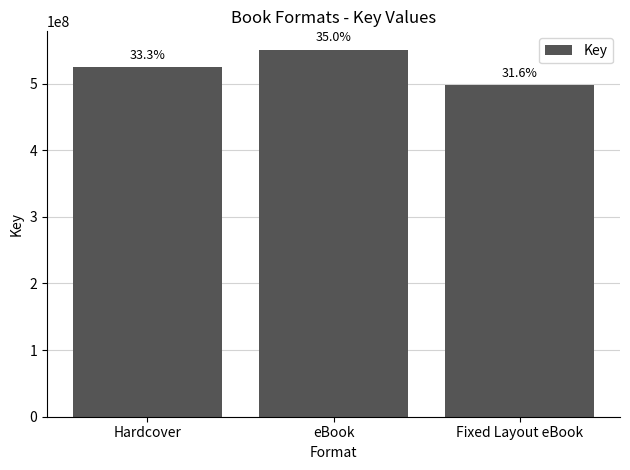

What is the value of the 1st bar from the left?

524197446.5